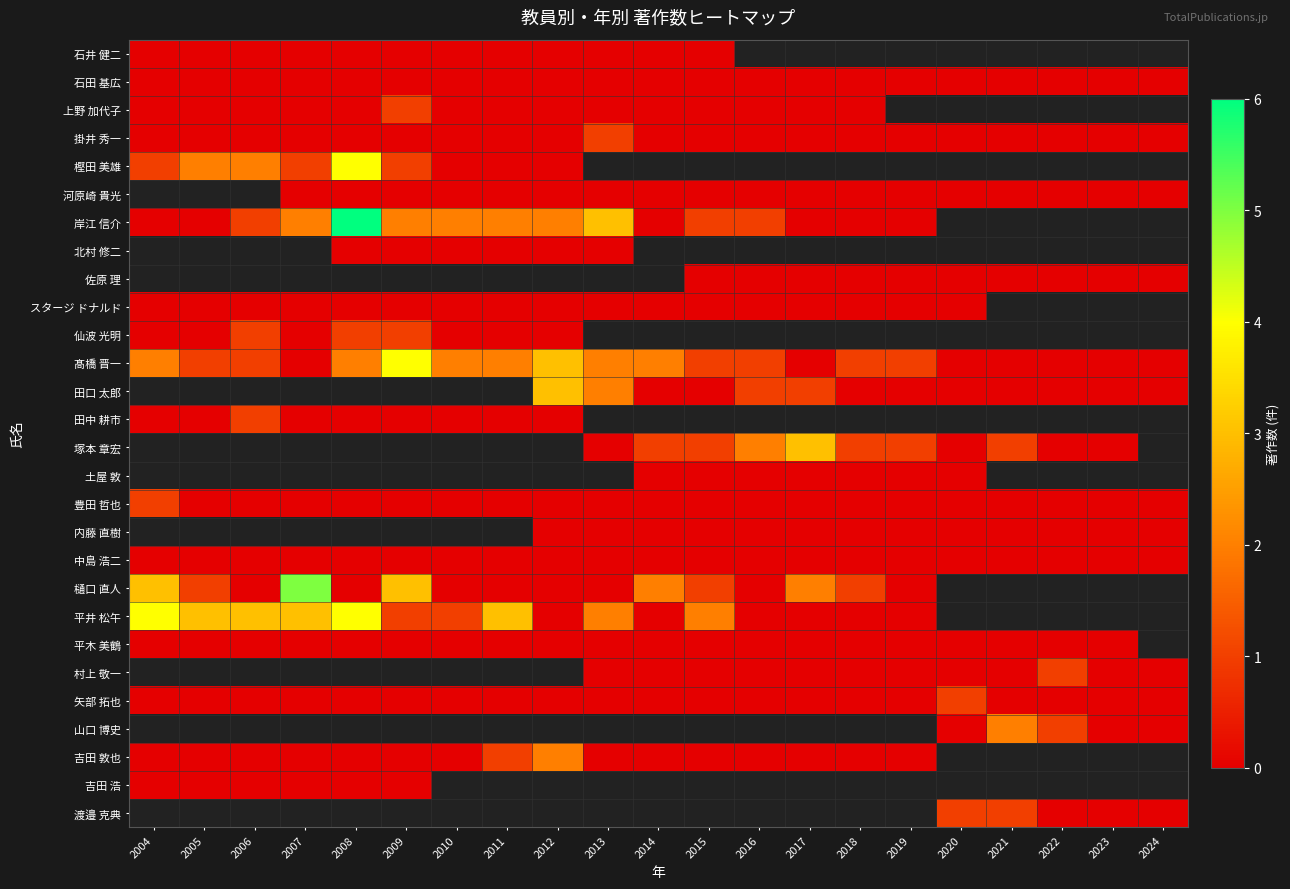

How many series are shown in this chart?

28